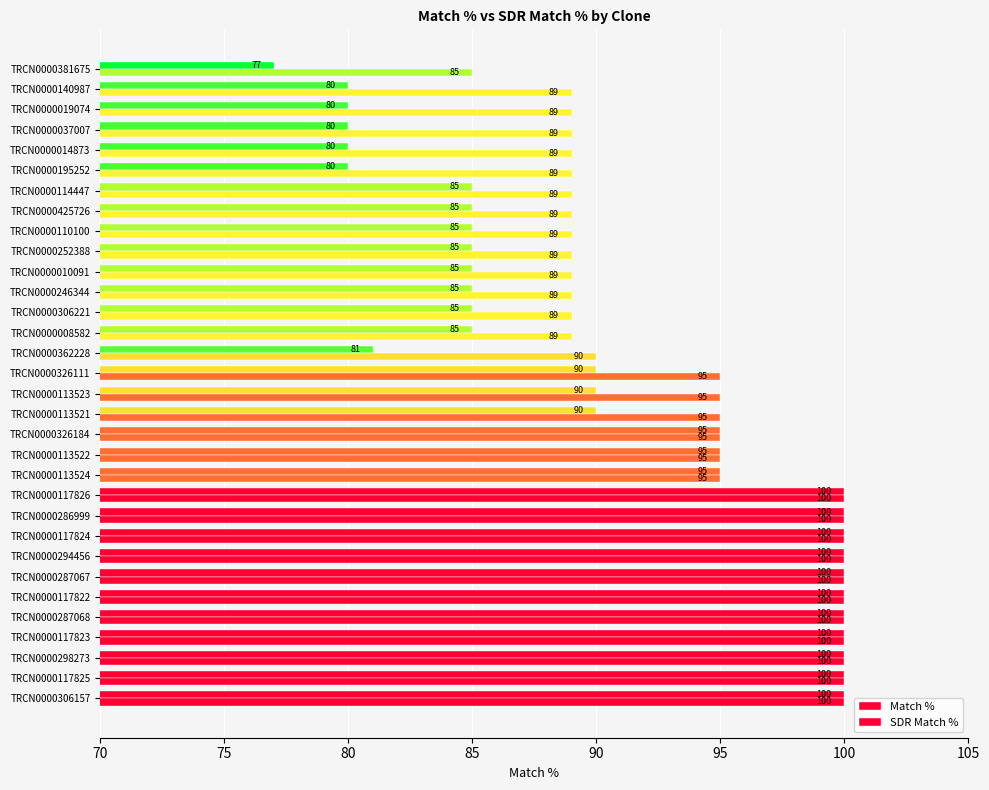

What is the lowest value of the Match % series?

77